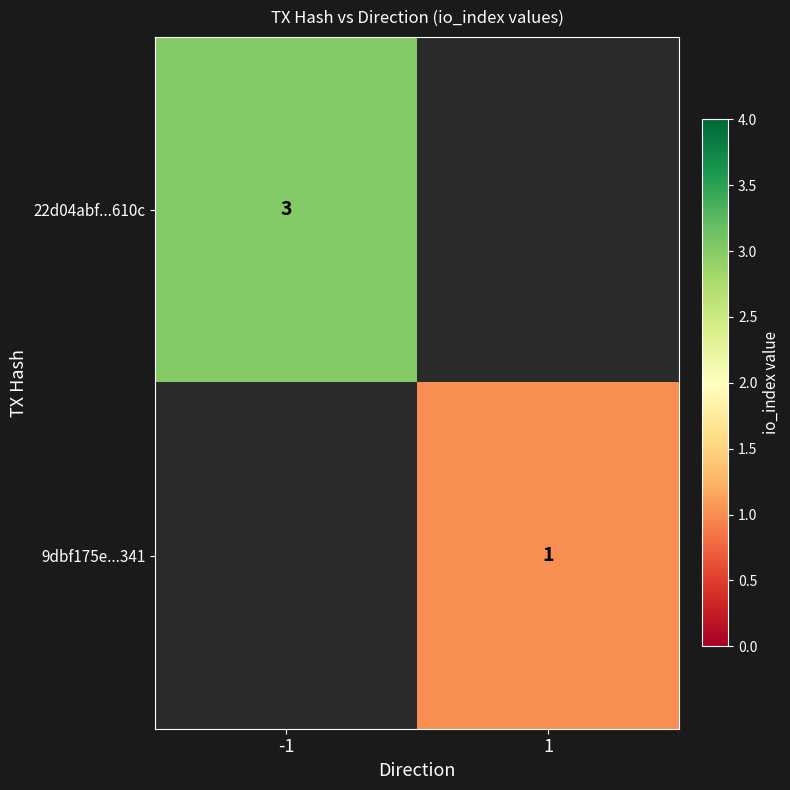

Is the value of 9dbf175e...341 at 1 greater than the value of 22d04abf...610c at -1?

No